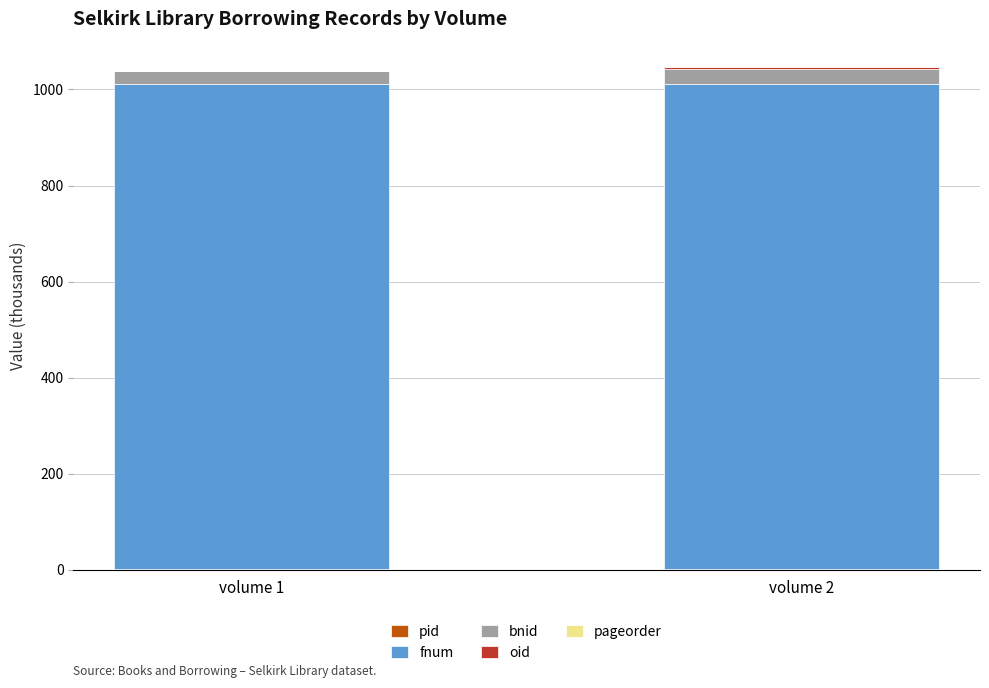

How many distinct data groups are displayed?

5